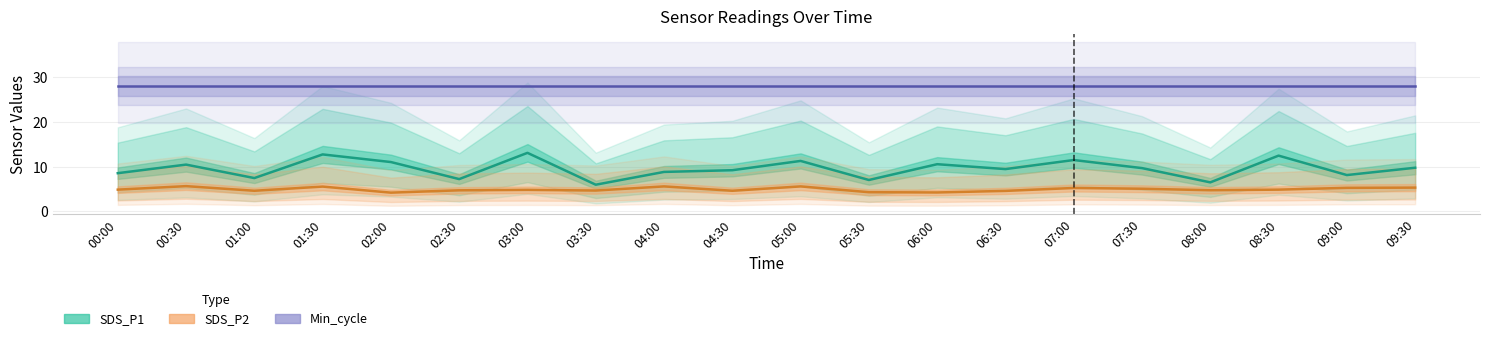

What is the lowest value of the Min_cycle series?

28.0